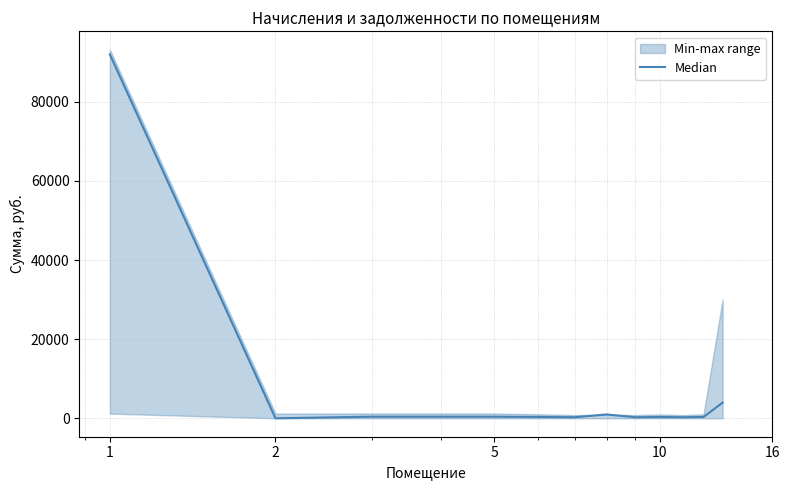

What is the sum of all values?

99954.0